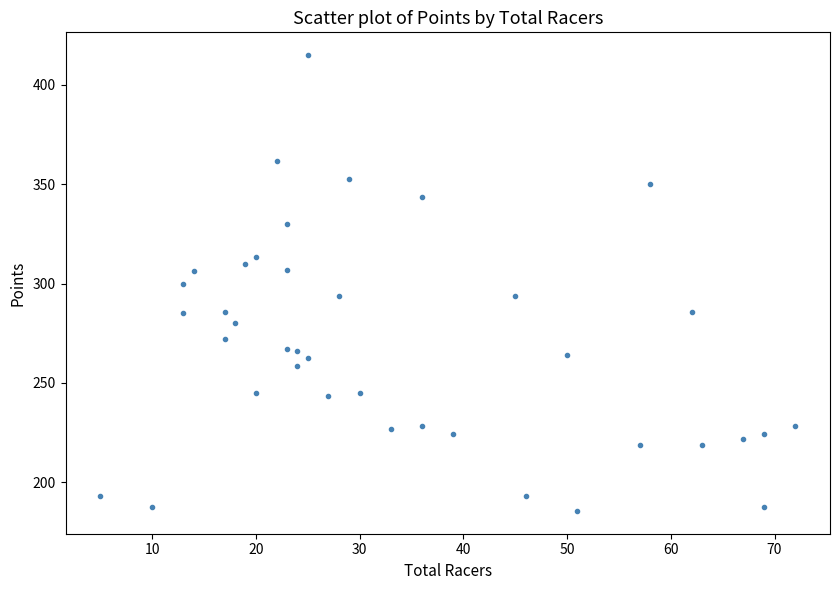

What is the range of X values (max minus min)?

67.0